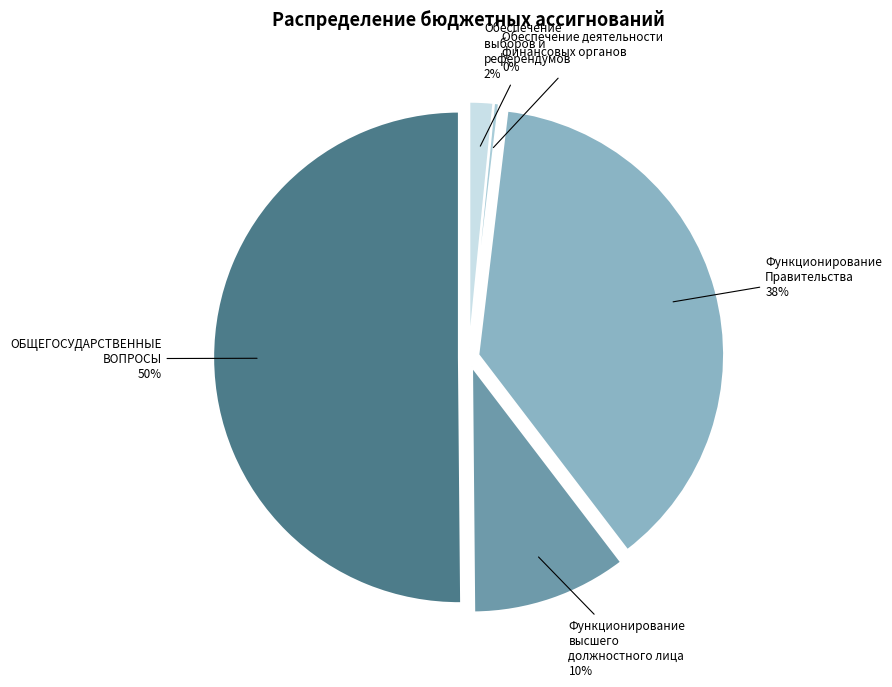

Does Функционирование высшего должностного лица represent more than half of the total?

No